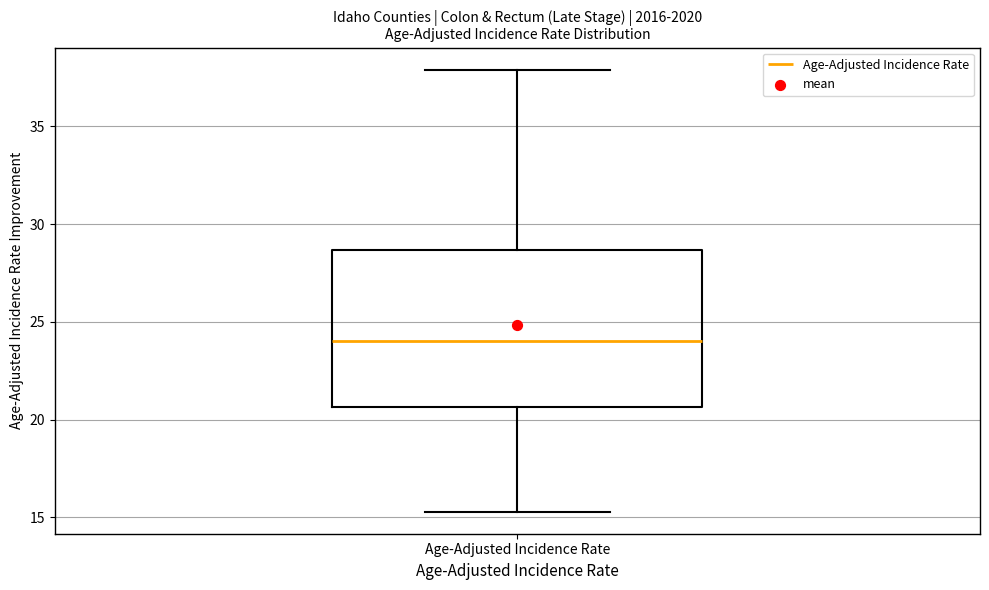

Transcribe this box plot: give where the median line is, the range the box spans, and where the two whiskers end, as read against the y-axis. The values are not printed on the chart, so give them approximately, as read against the axis.

median 24.0, box 20.5 to 28.5, whiskers 15.5 to 38.0